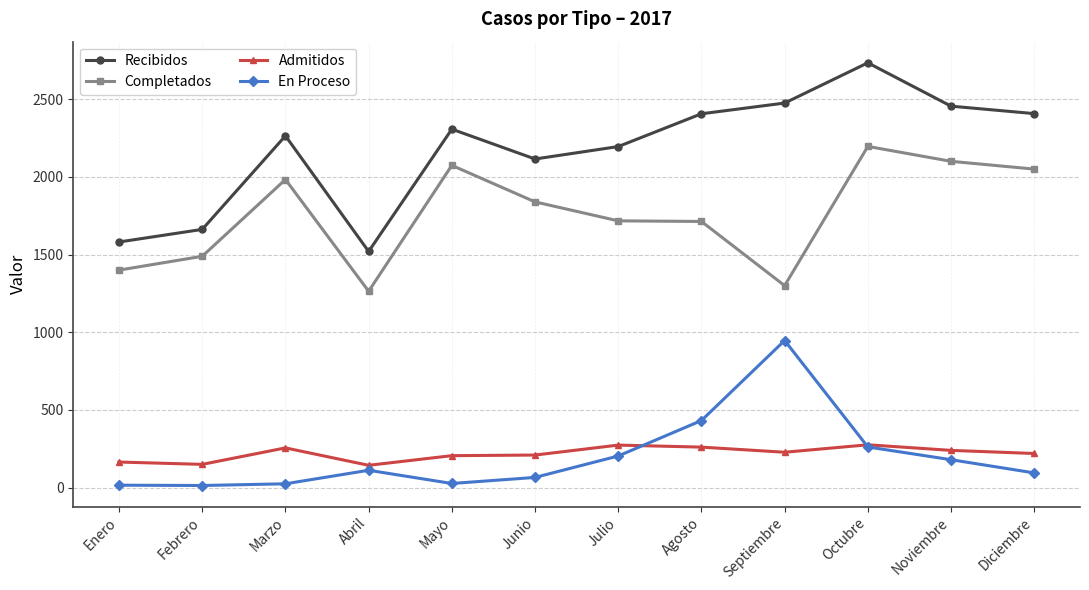

Is the value of Admitidos at Diciembre greater than the value of Completados at Julio?

No